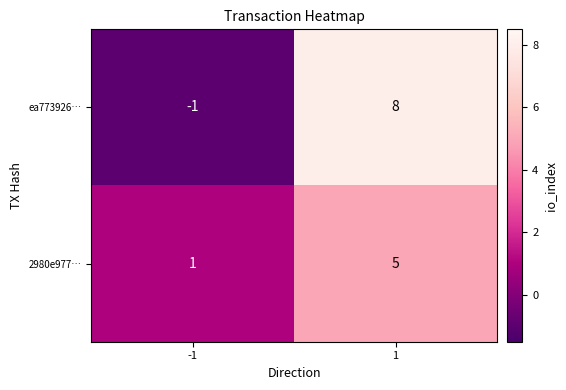

Count the number of data series in this chart.

2